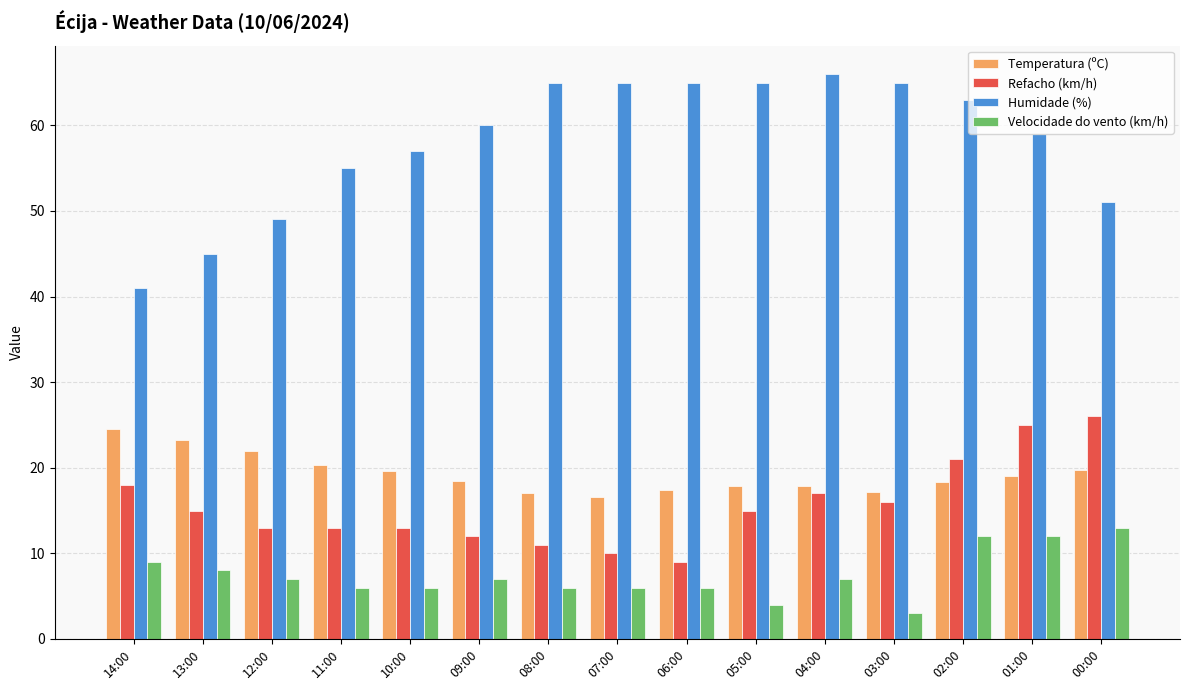

What is the highest value of the Refacho (km/h) series?

26.0